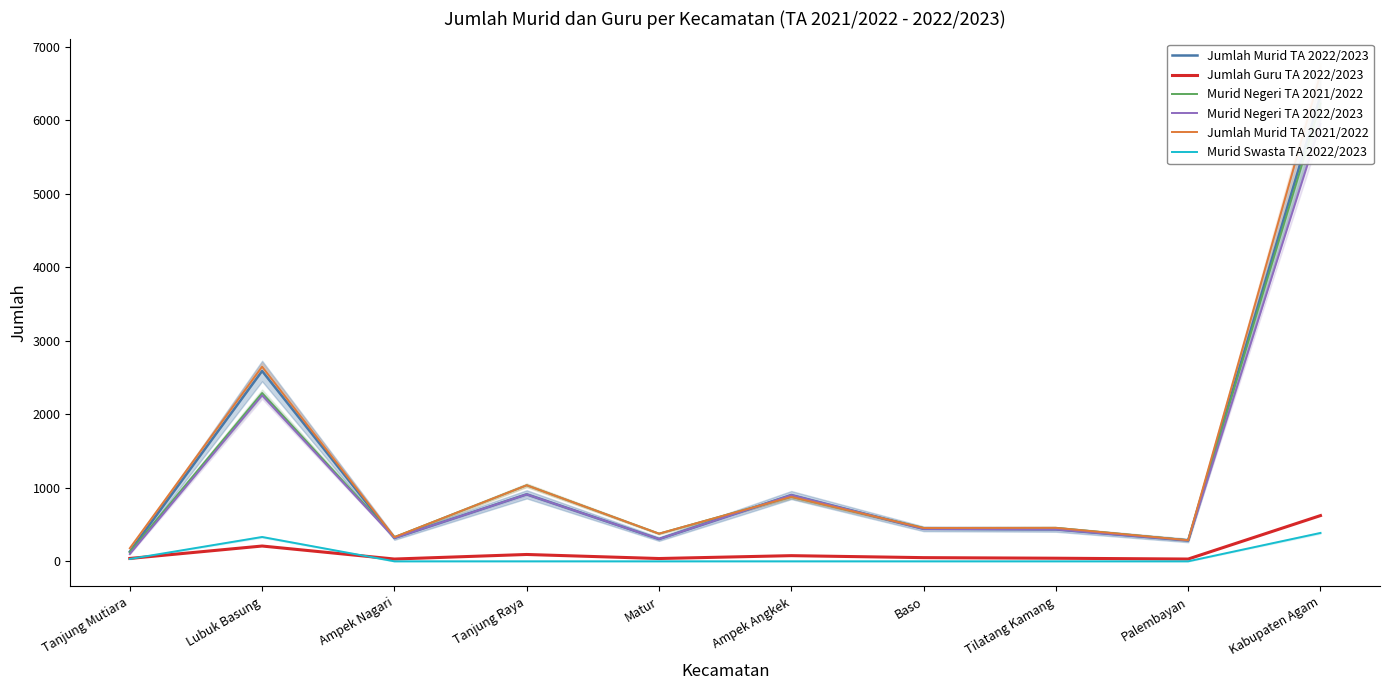

At which label is Murid Negeri TA 2021/2022 closest to 3176?

Lubuk Basung